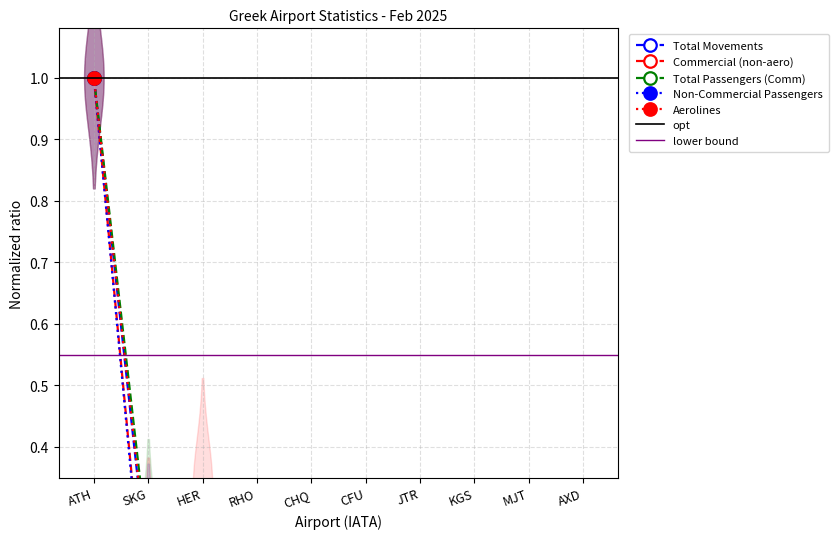

Rank the series by their maximum value, from lowest to highest.

Total Movements, Commercial (non-aero), Total Passengers (Comm), Non-Commercial Passengers, Aerolines